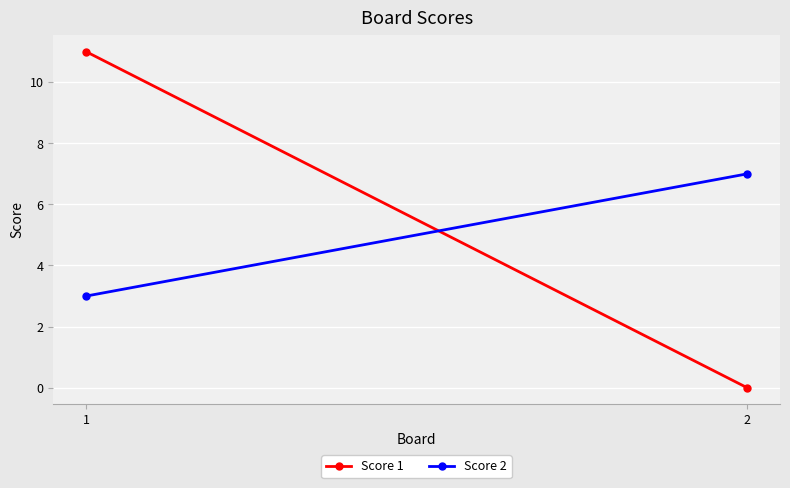

List the labels in order of Score 2 value, largest first.

2, 1